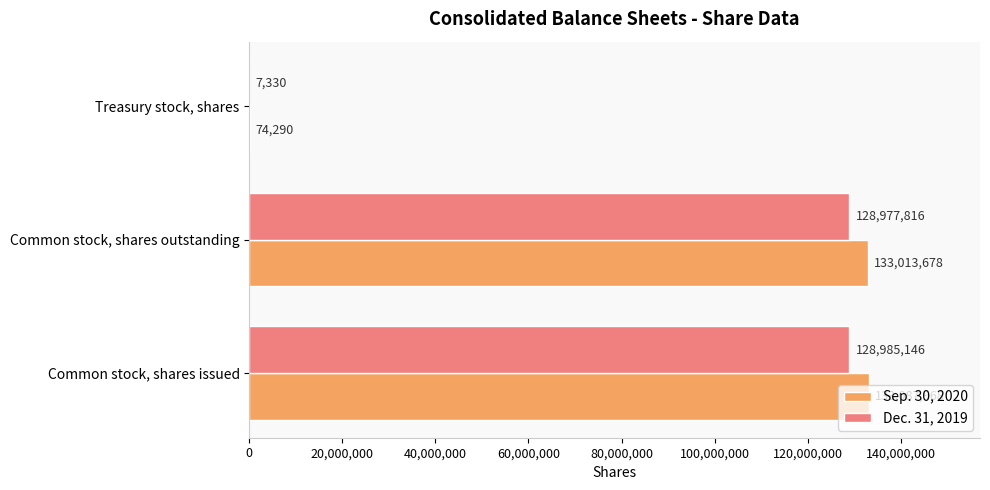

Is it true that Sep. 30, 2020 equals 133087968 at Common stock, shares issued?

True